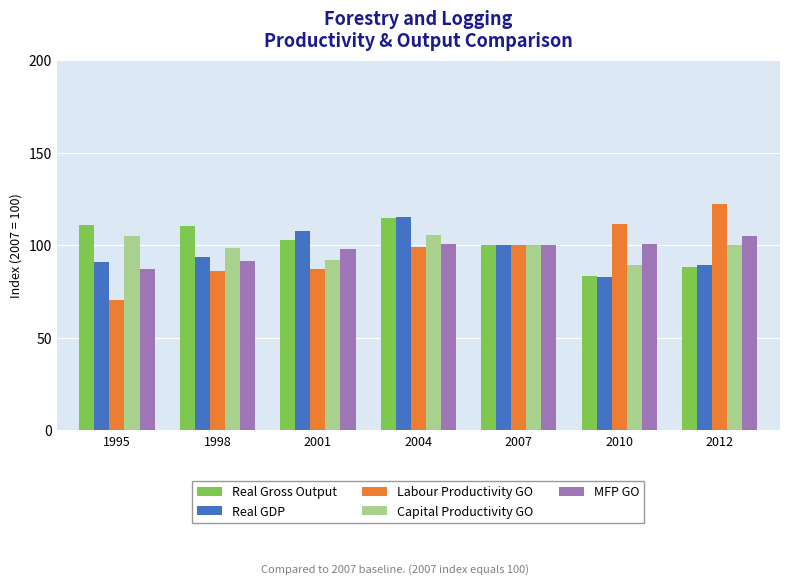

What is the difference between the maximum and minimum values in the MFP GO series?

17.8